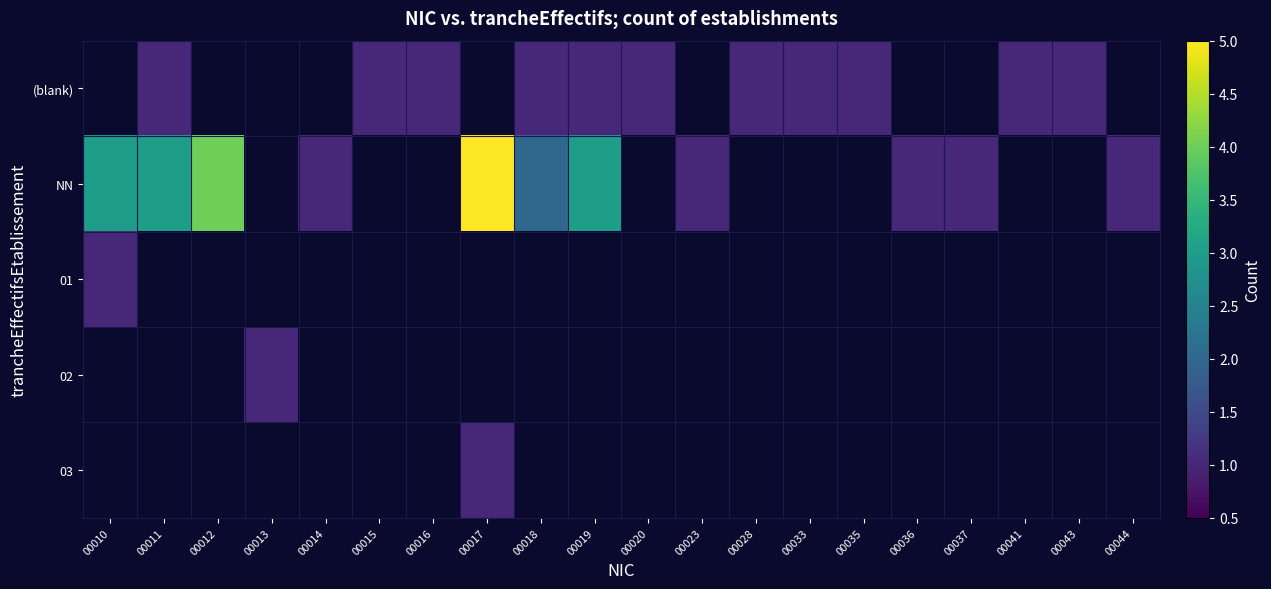

Rank the series by their maximum value, from highest to lowest.

NN, (blank), 01, 02, 03